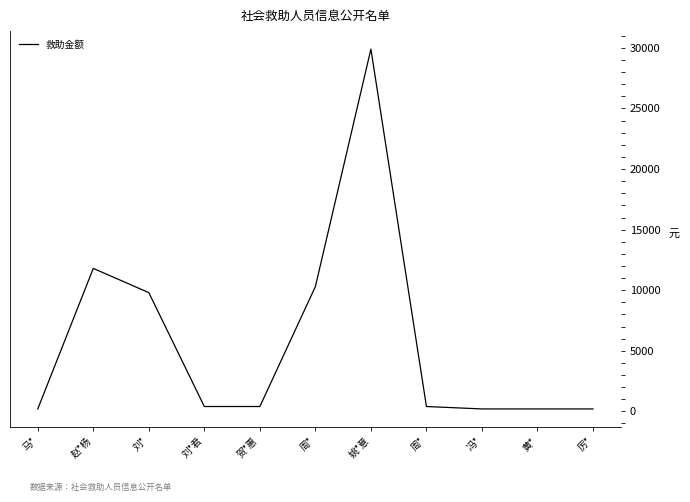

Reading left to right, transcribe all the data shown in this chart.

200	11800	9800	400	400	10300	29900	400	200	200	200